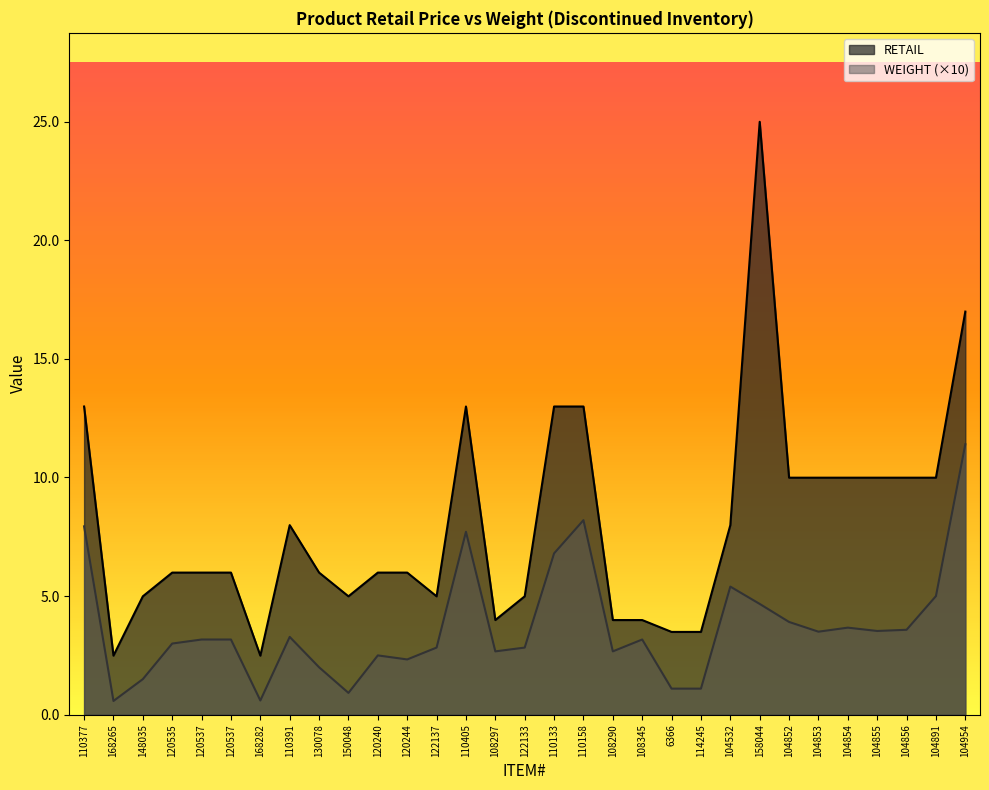

The value of RETAIL at 104532 is 8.0. True or false?

True